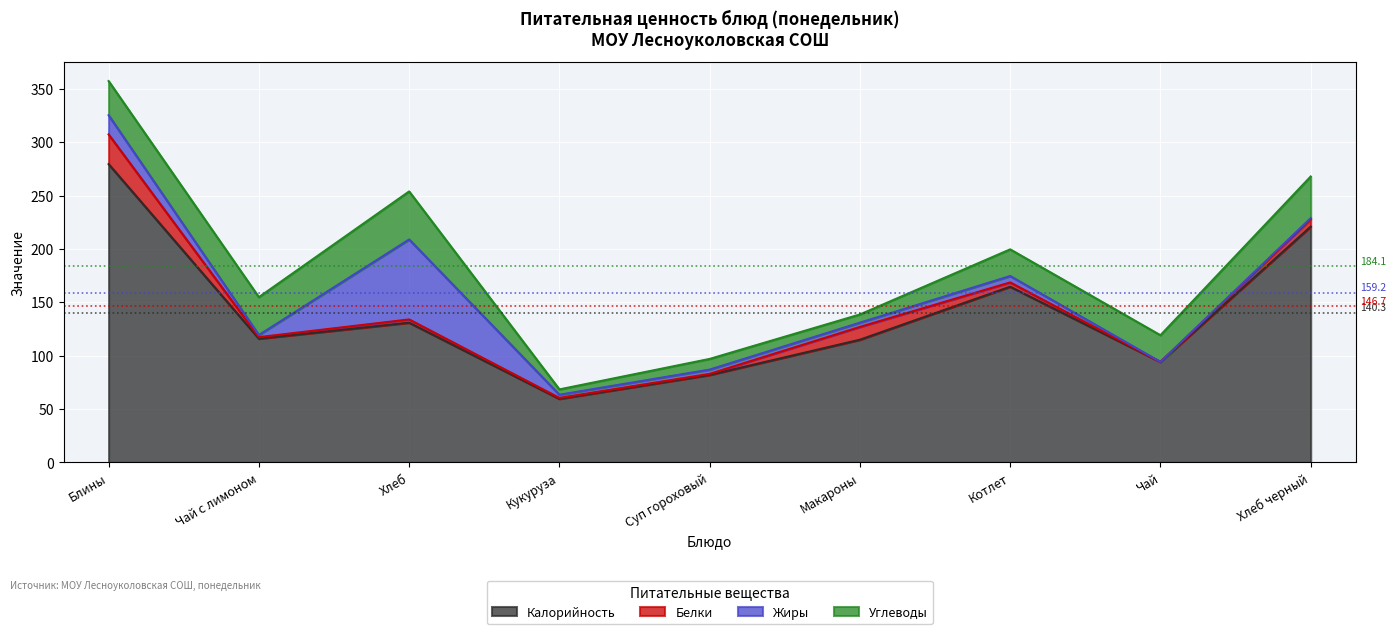

Rank the categories by Калорийность value from lowest to highest.

Кукуруза, Суп гороховый, Чай, Макароны, Чай с лимоном, Хлеб, Котлет, Хлеб черный, Блины